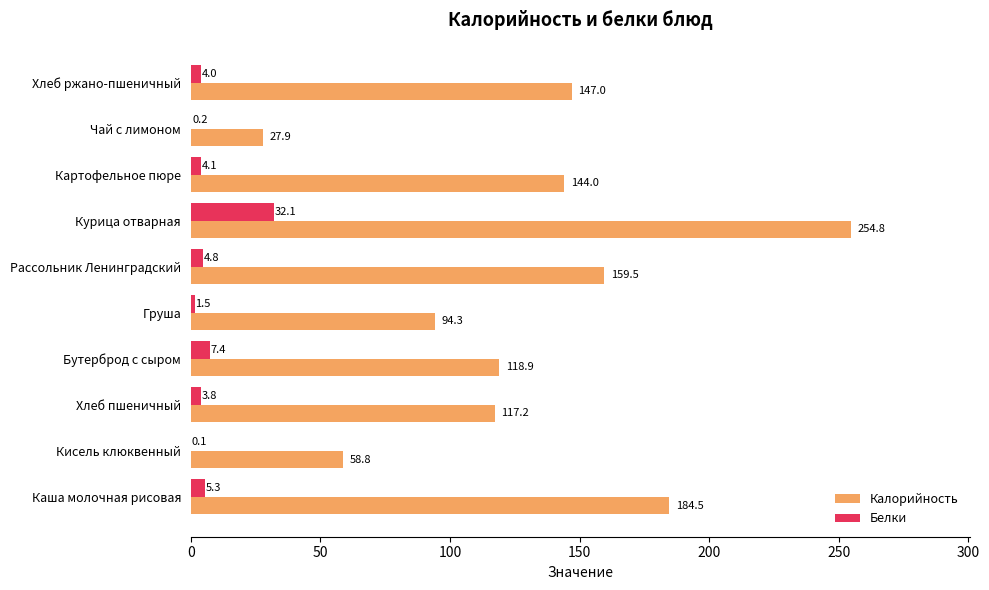

At which label does Калорийность reach its peak?

Курица отварная